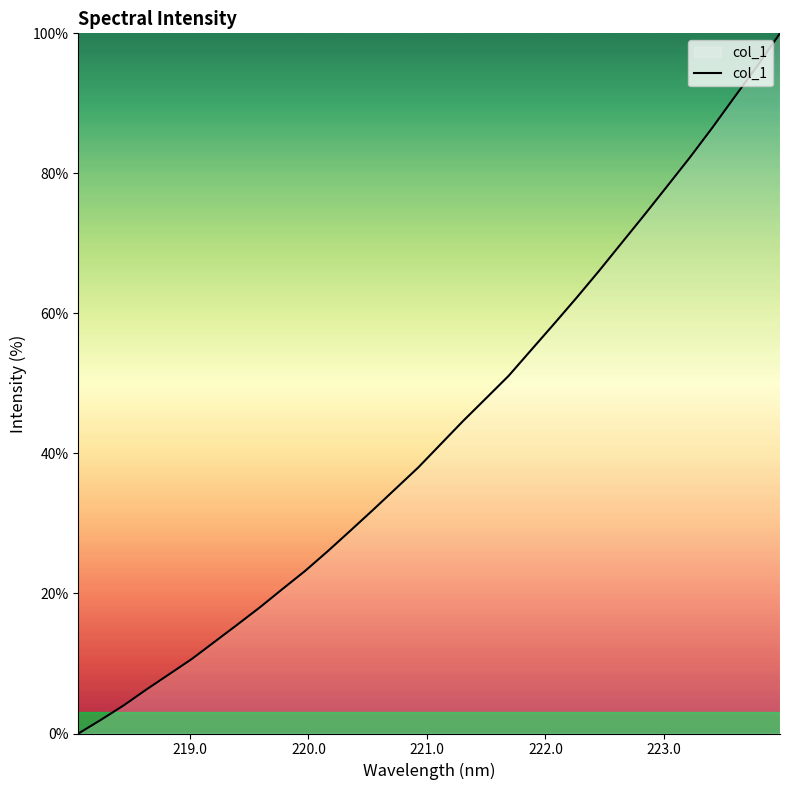

What is the difference between the maximum and minimum values?

100.0